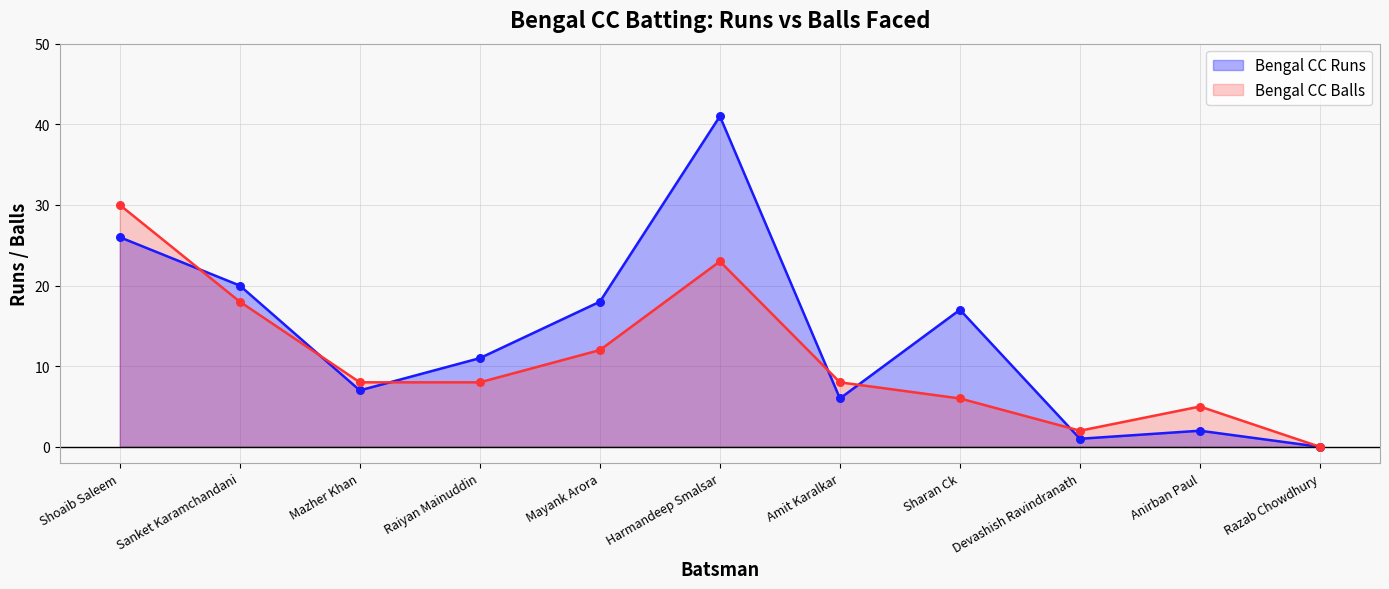

Which series contains the lowest Y value?

Bengal CC Runs